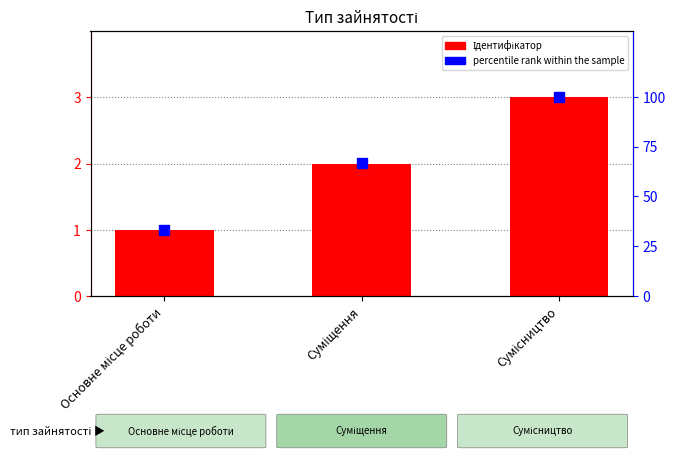

What are all the series names shown in the legend?

Ідентифікатор, percentile rank within the sample